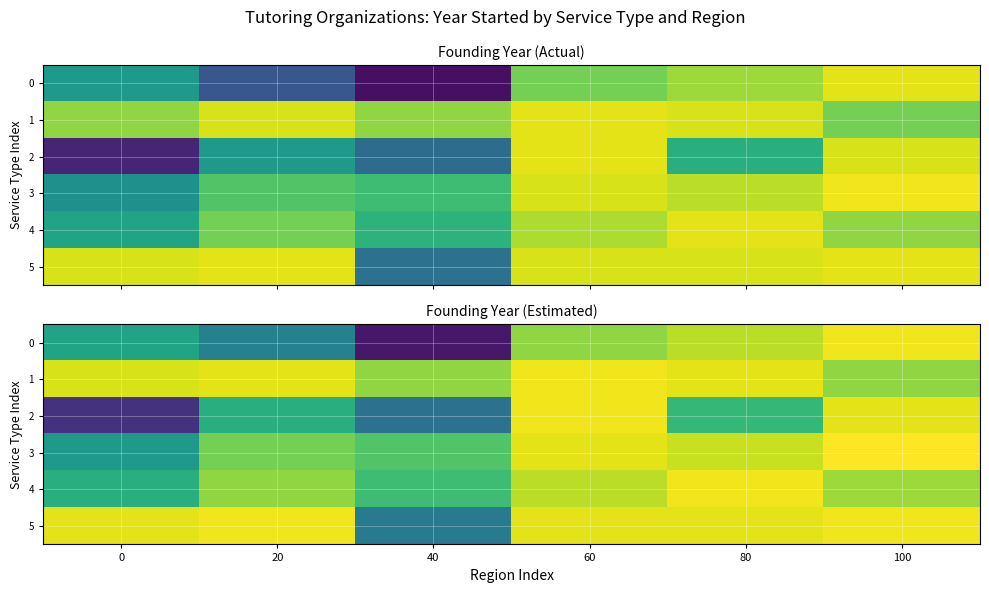

How many distinct data groups are displayed?

6